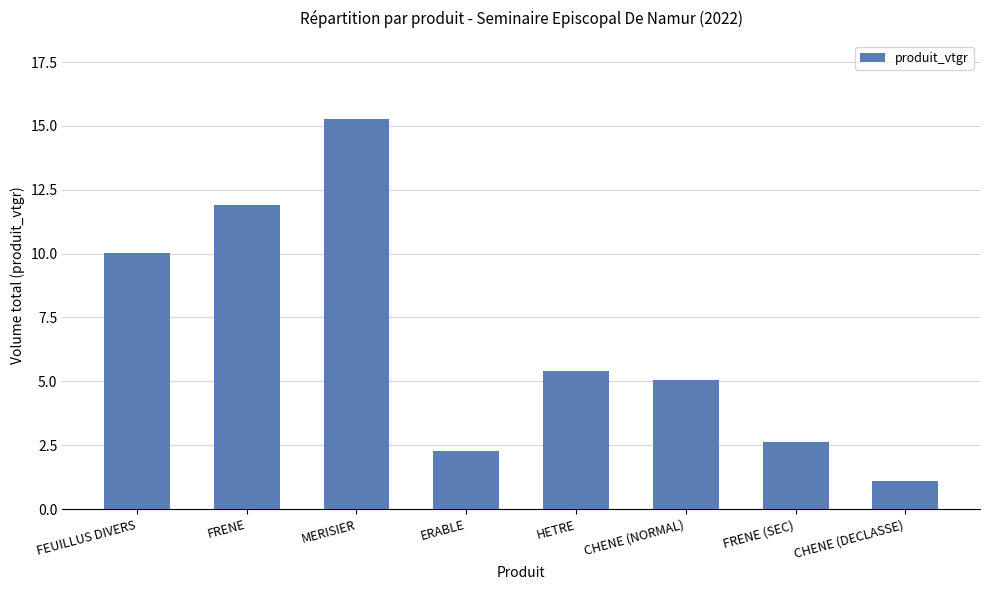

What is the sum of the values at FRENE and HETRE?

17.3